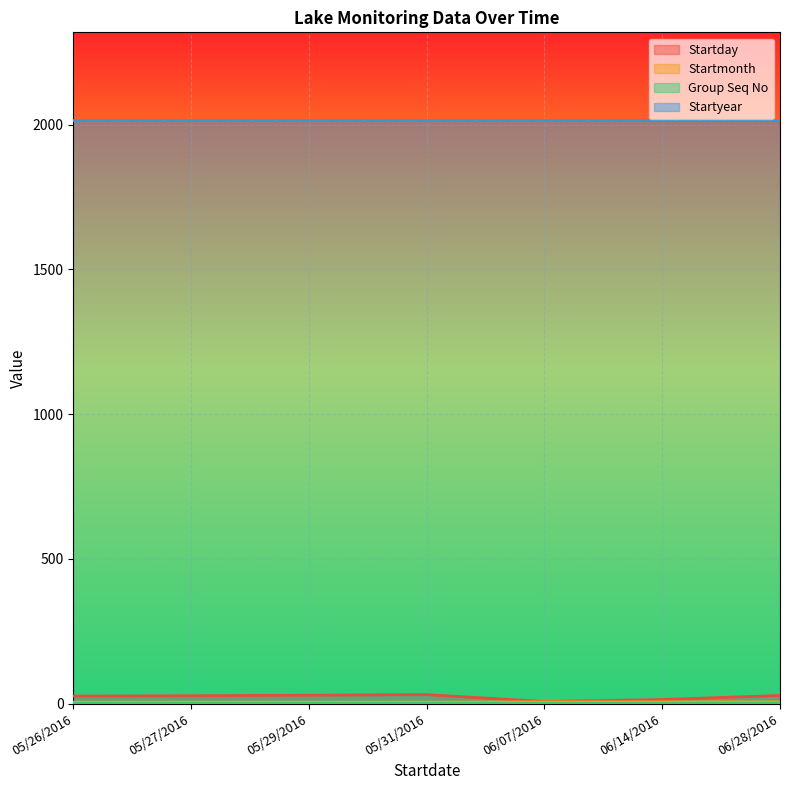

Where is Startmonth nearest to the value 5?

05/26/2016